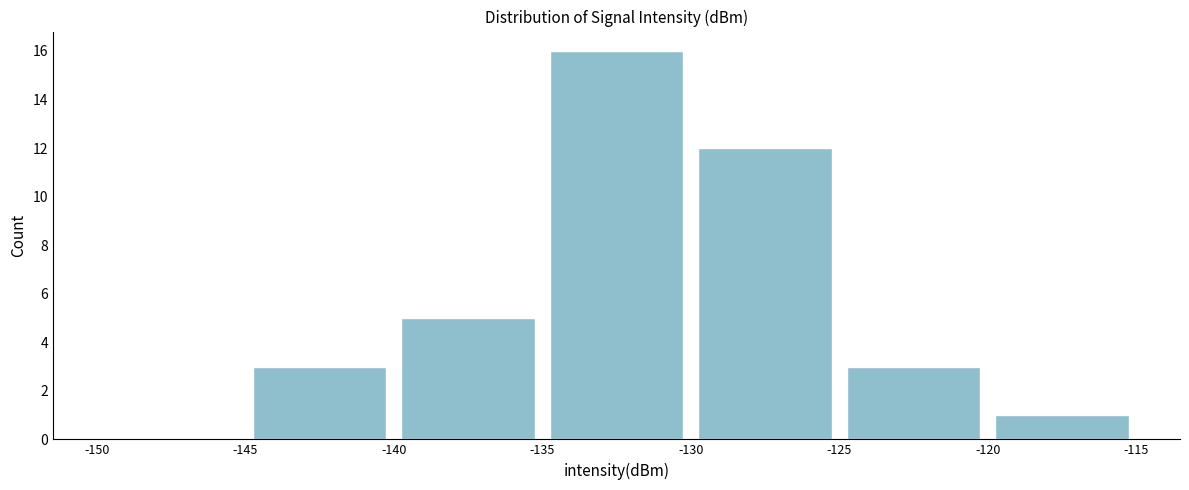

Reading left to right, transcribe this chart: for each bar, give the range it covers on the x-axis and its height. The values are not printed on the chart, so give them approximately, as read against the axis.

-150 to -145: 0
-145 to -140: 3
-140 to -135: 5
-135 to -130: 16
-130 to -125: 12
-125 to -120: 3
-120 to -115: 1